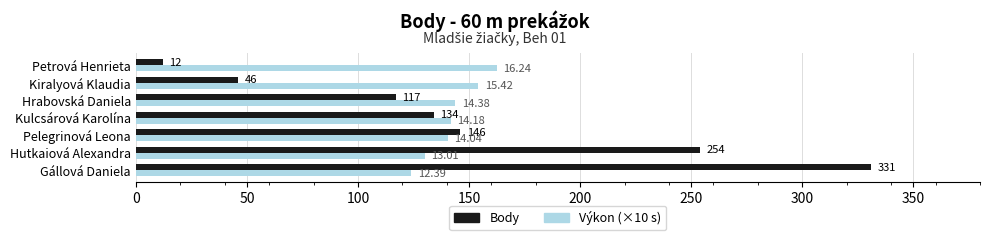

Rank the series by their maximum value, from lowest to highest.

Výkon (×10 s), Body